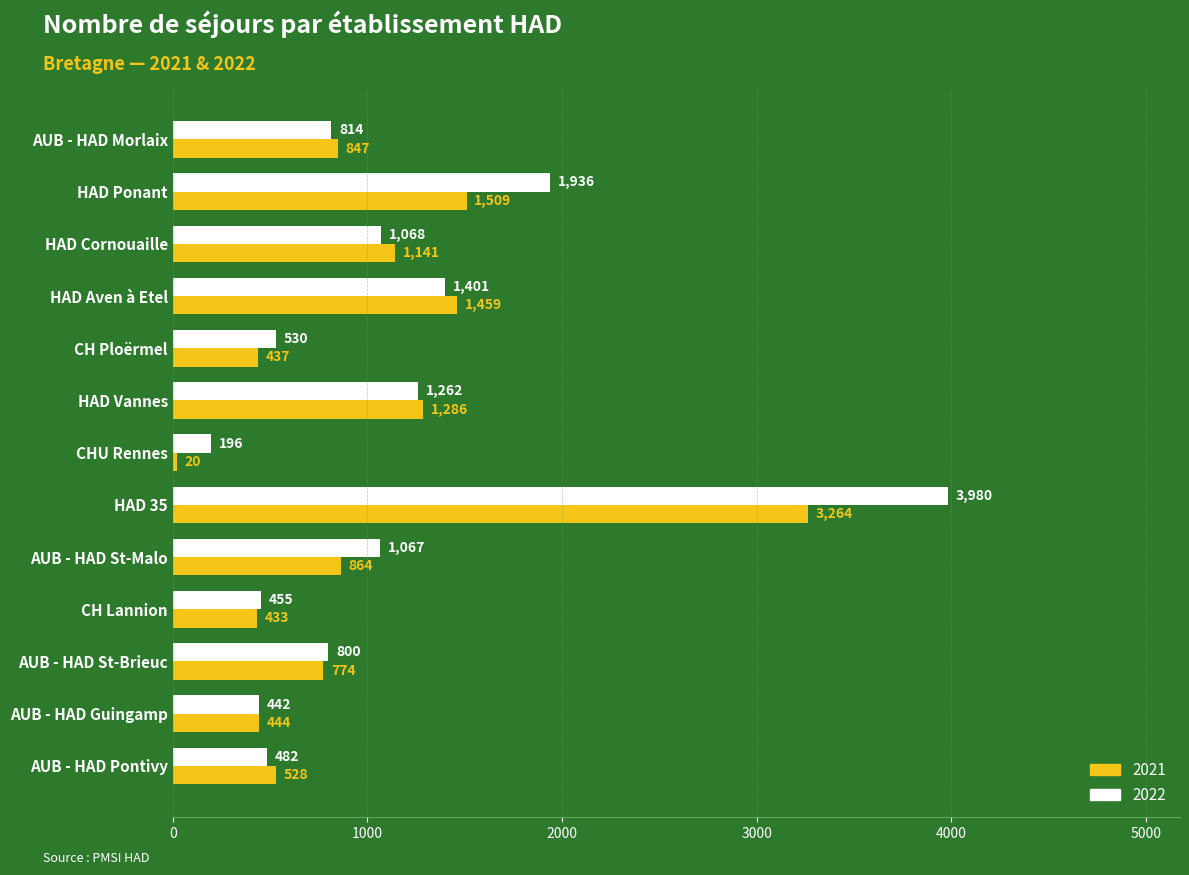

What are all the series names shown in the legend?

2021, 2022